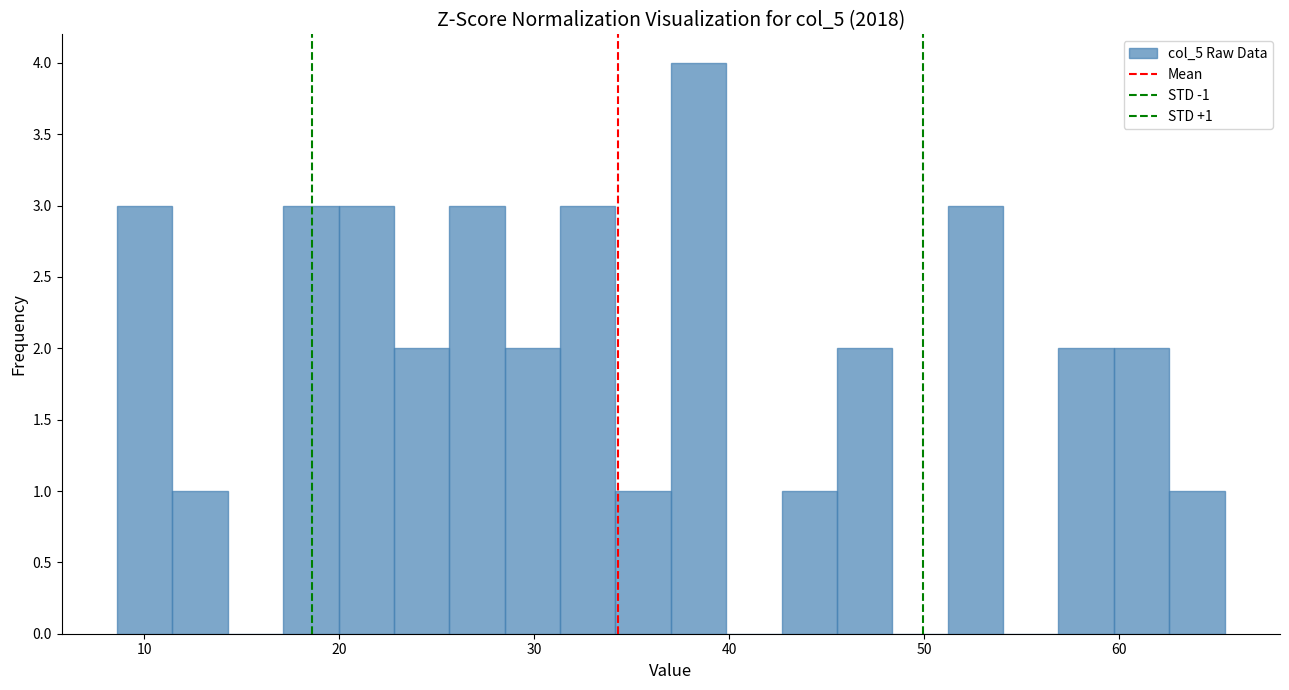

Around what value on the x-axis is the tallest bar? Give the approximate position of its centre, as read against the axis.

38